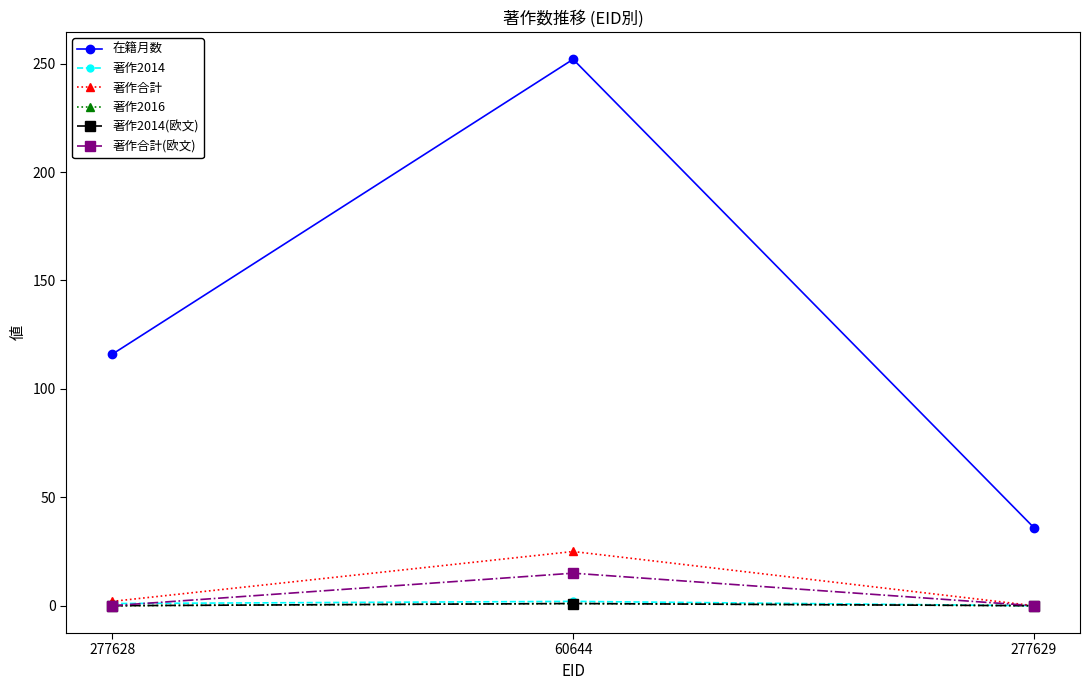

Does the chart have visible grid lines?

No